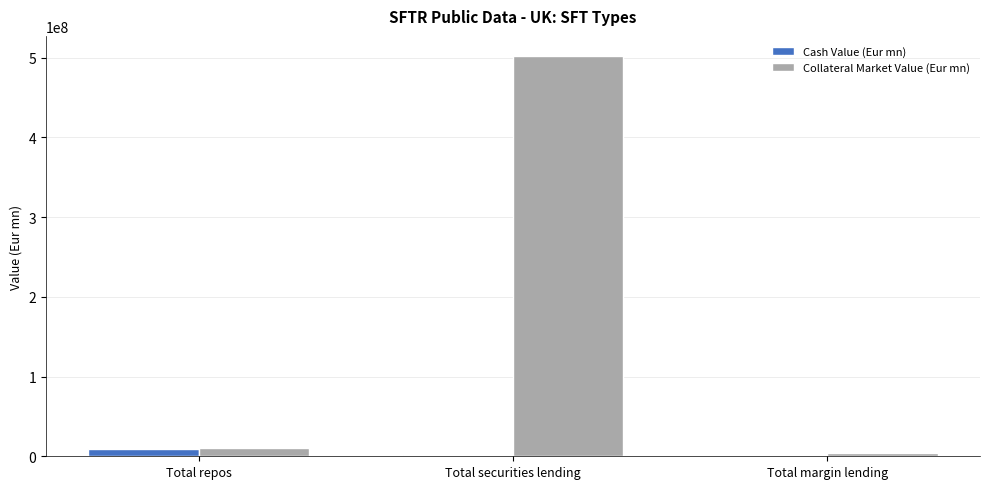

Which series changed the most between Total securities lending and Total margin lending?

Collateral Market Value (Eur mn)